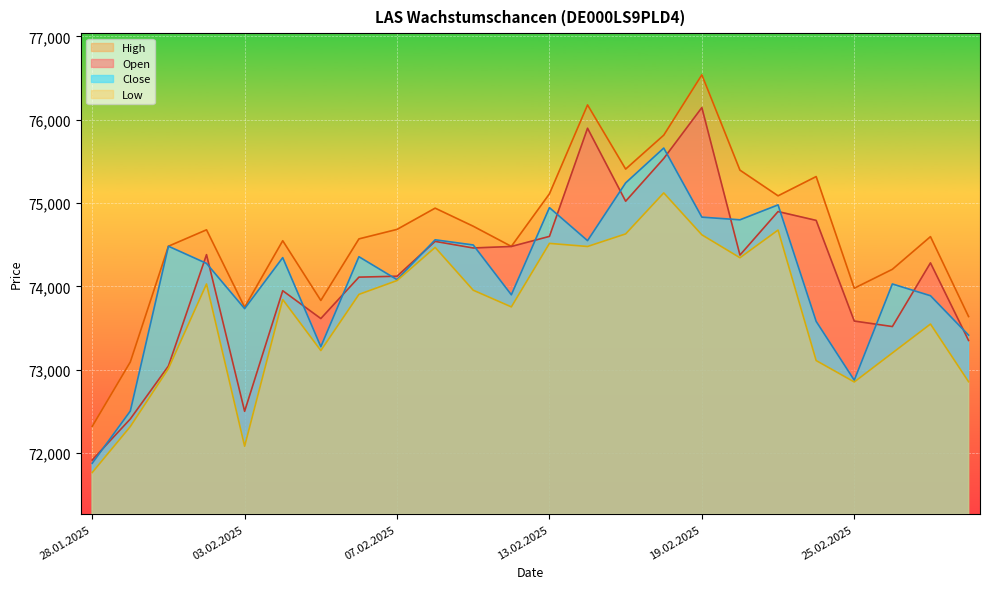

What is the label of the 13th point from the left?

13.02.2025